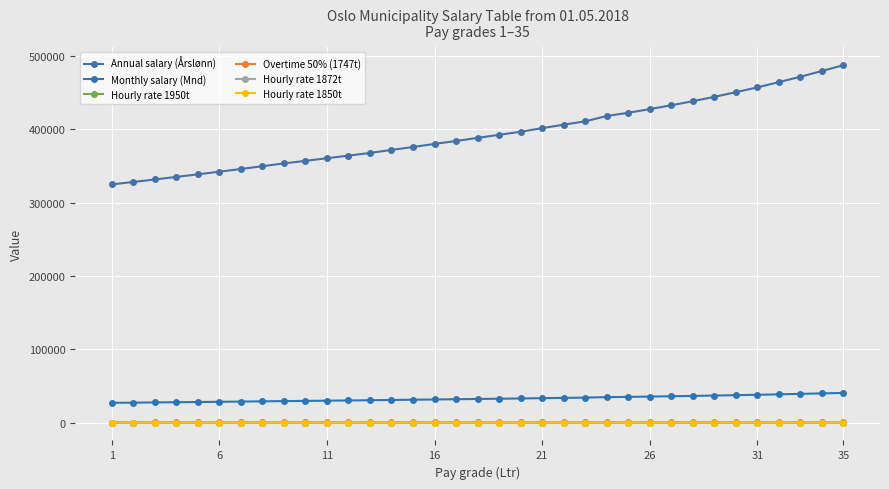

How many data points does each series have?

35